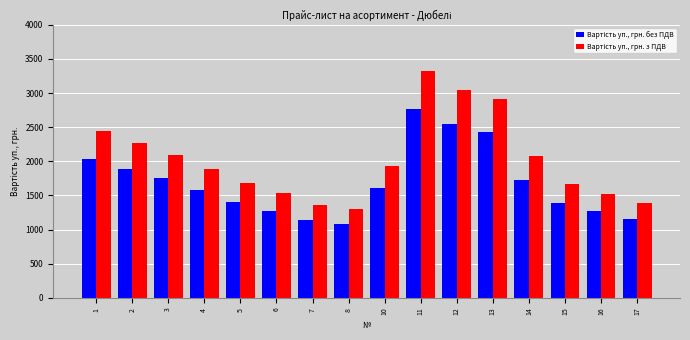

At which category is the sum across all series the highest?

11